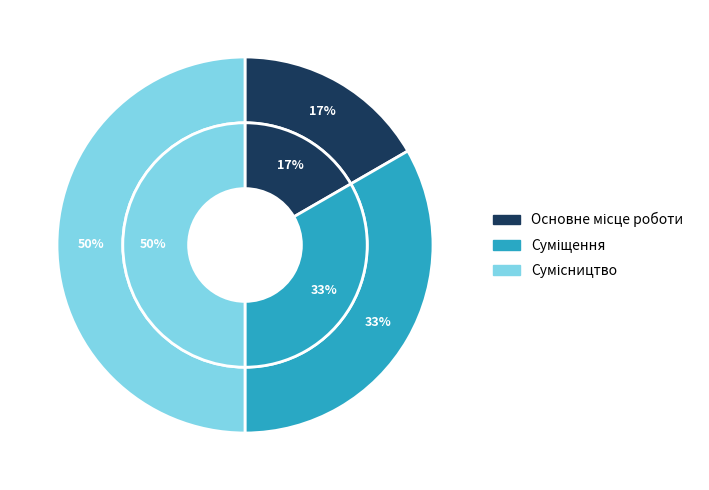

To the nearest percent, what is the difference between the Сумісництво and Суміщення slice percentages?

17%